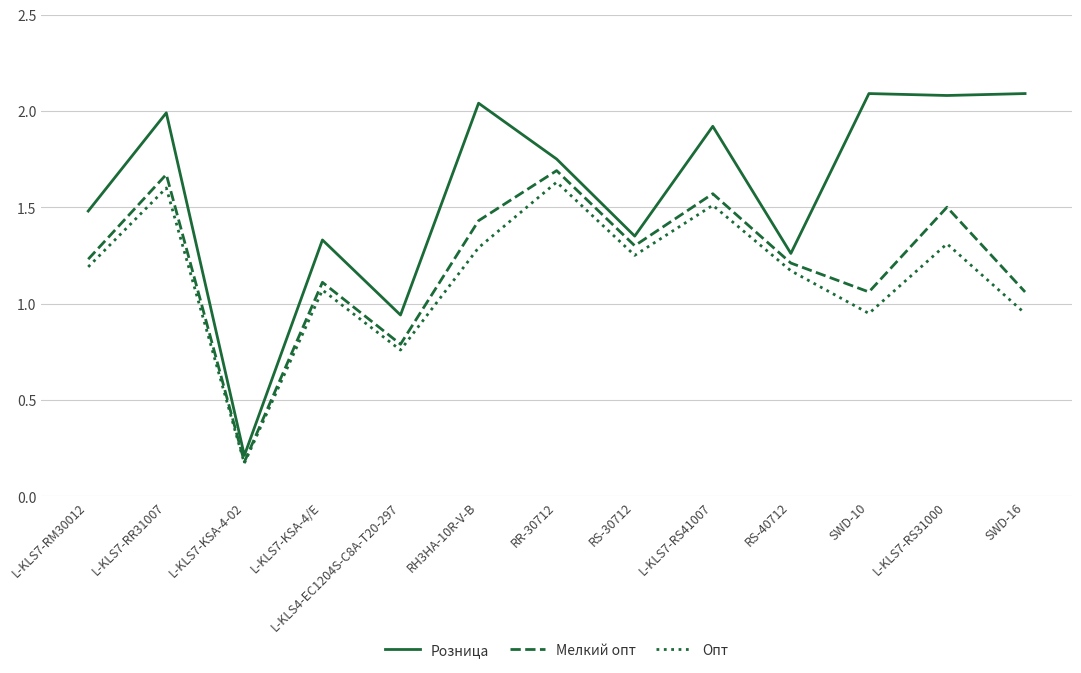

Rank the series at RH3HA-10R-V-B from lowest to highest value.

Опт, Мелкий опт, Розница